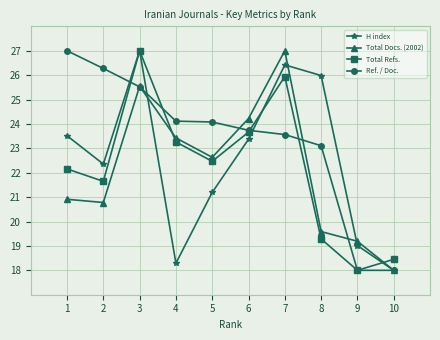

What is the average value of the Total Refs. series?

22.2